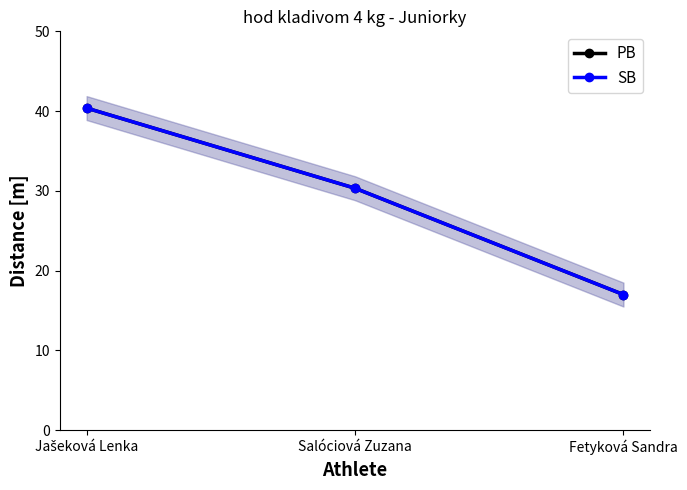

Which category has the highest value across all series?

Jašeková Lenka